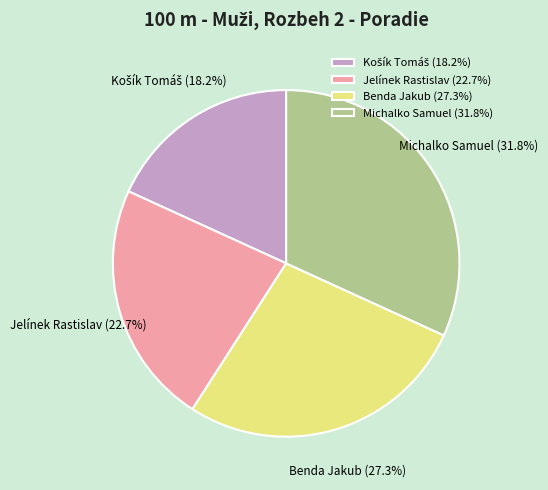

Is it true that Jelínek Rastislav is 34% of the pie?

False